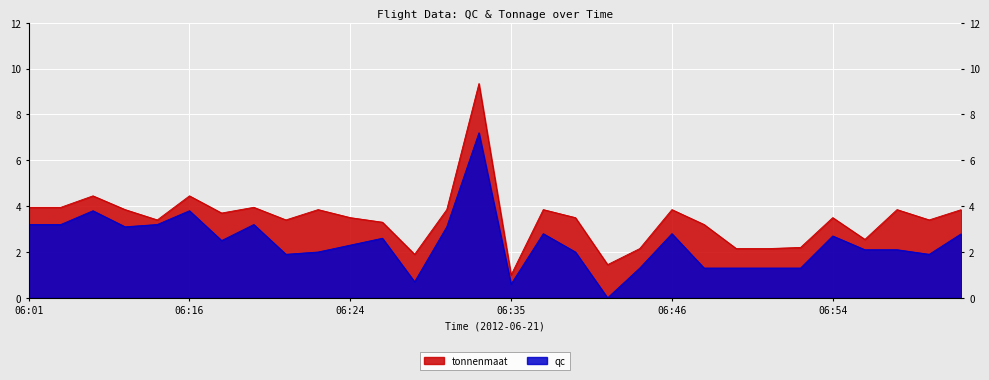

Which series changed the most between 06:54 and 06:56?

qc